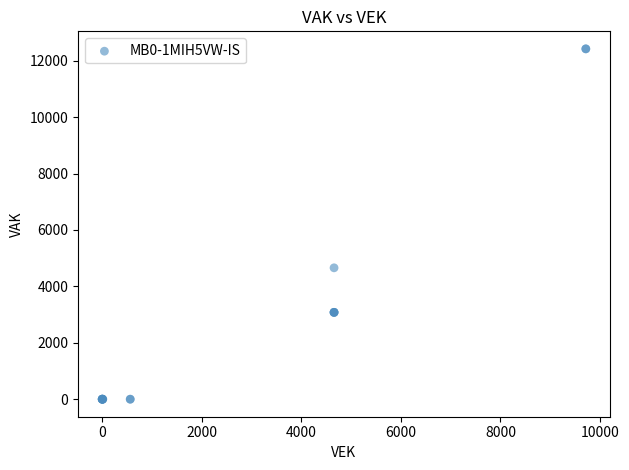

What Y value in the scatter plot is closest to 6210?

4658